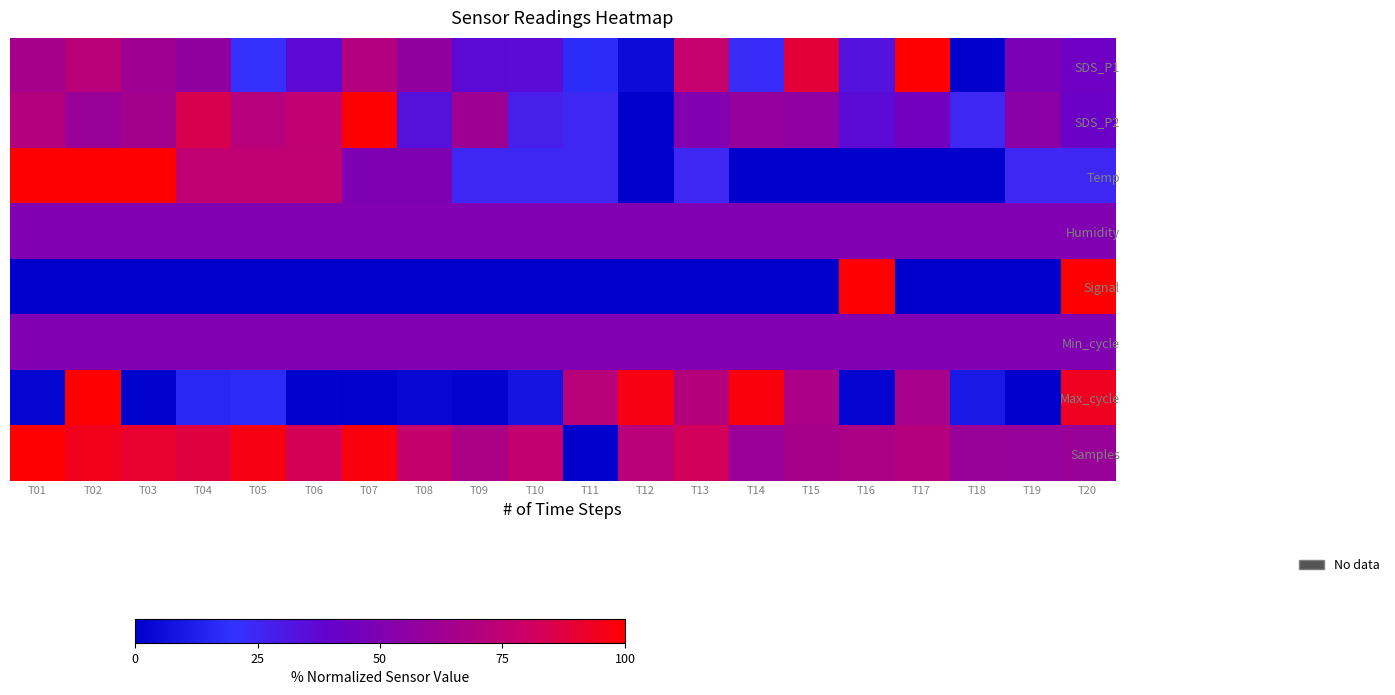

Reading left to right, what are all the values shown in this chart?

SDS_P1: T01=65.1	T02=72.8	T03=63.2	T04=56.8	T05=21.4	T06=37.0	T07=69.9	T08=56.8	T09=36.4	T10=36.0	T11=17.5	T12=4.9	T13=77.7	T14=22.9	T15=88.8	T16=33.0	T17=100.0	T18=0.0	T19=49.1	T20=43.7
SDS_P2: T01=70.1	T02=60.5	T03=64.4	T04=84.7	T05=71.8	T06=75.7	T07=100.0	T08=33.9	T09=62.1	T10=28.2	T11=24.9	T12=0.0	T13=50.8	T14=58.8	T15=56.5	T16=36.2	T17=45.2	T18=24.9	T19=54.8	T20=41.8
Temp: T01=100.0	T02=100.0	T03=100.0	T04=75.0	T05=75.0	T06=75.0	T07=50.0	T08=50.0	T09=25.0	T10=25.0	T11=25.0	T12=0.0	T13=25.0	T14=0.0	T15=0.0	T16=0.0	T17=0.0	T18=0.0	T19=25.0	T20=25.0
Humidity: T01=50.0	T02=50.0	T03=50.0	T04=50.0	T05=50.0	T06=50.0	T07=50.0	T08=50.0	T09=50.0	T10=50.0	T11=50.0	T12=50.0	T13=50.0	T14=50.0	T15=50.0	T16=50.0	T17=50.0	T18=50.0	T19=50.0	T20=50.0
Signal: T01=0.0	T02=0.0	T03=0.0	T04=0.0	T05=0.0	T06=0.0	T07=0.0	T08=0.0	T09=0.0	T10=0.0	T11=0.0	T12=0.0	T13=0.0	T14=0.0	T15=0.0	T16=100.0	T17=0.0	T18=0.0	T19=0.0	T20=100.0
Min_cycle: T01=50.0	T02=50.0	T03=50.0	T04=50.0	T05=50.0	T06=50.0	T07=50.0	T08=50.0	T09=50.0	T10=50.0	T11=50.0	T12=50.0	T13=50.0	T14=50.0	T15=50.0	T16=50.0	T17=50.0	T18=50.0	T19=50.0	T20=50.0
Max_cycle: T01=2.4	T02=100.0	T03=0.8	T04=16.3	T05=17.7	T06=0.8	T07=0.6	T08=2.9	T09=1.4	T10=8.4	T11=71.9	T12=96.3	T13=71.3	T14=97.1	T15=66.8	T16=1.6	T17=65.8	T18=10.0	T19=0.0	T20=93.5
Samples: T01=100.0	T02=94.2	T03=90.7	T04=87.2	T05=96.2	T06=83.0	T07=97.5	T08=77.3	T09=67.5	T10=75.9	T11=0.0	T12=72.4	T13=82.3	T14=60.6	T15=65.5	T16=67.4	T17=71.0	T18=59.9	T19=59.1	T20=60.3